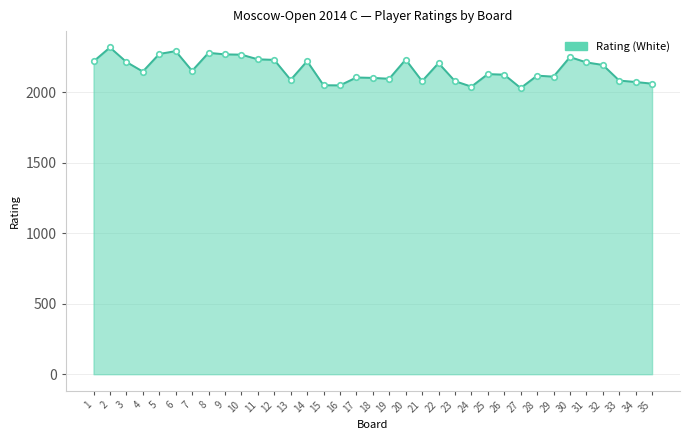

What is the minimum value shown in the chart?

2031